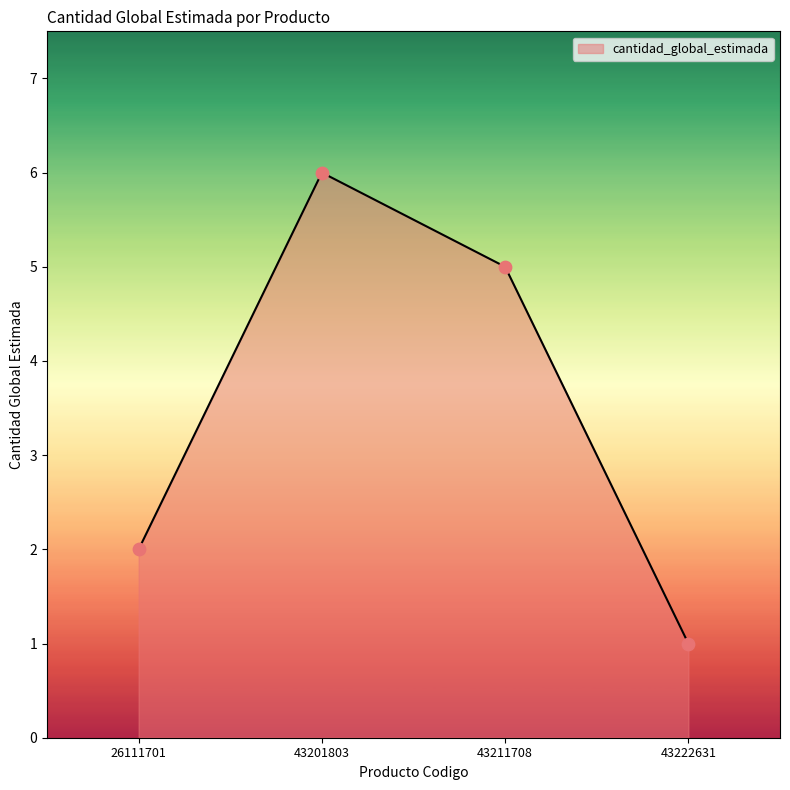

Which has a higher value, 43222631 or 43201803?

43201803